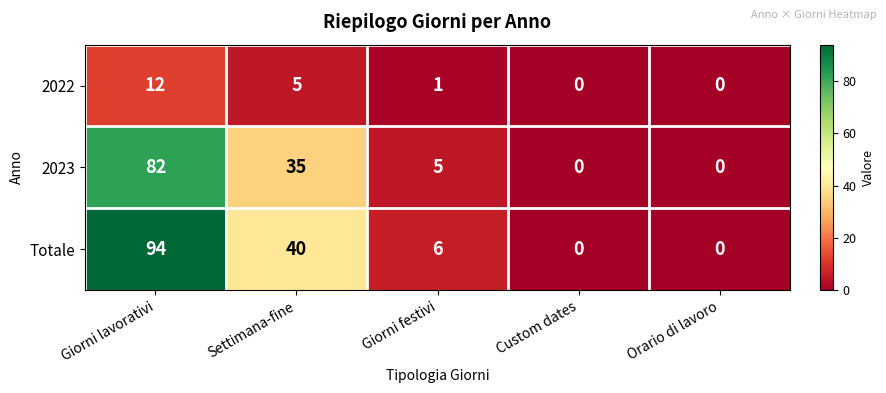

What is the difference between the maximum and second lowest values in the 2022 series?

12